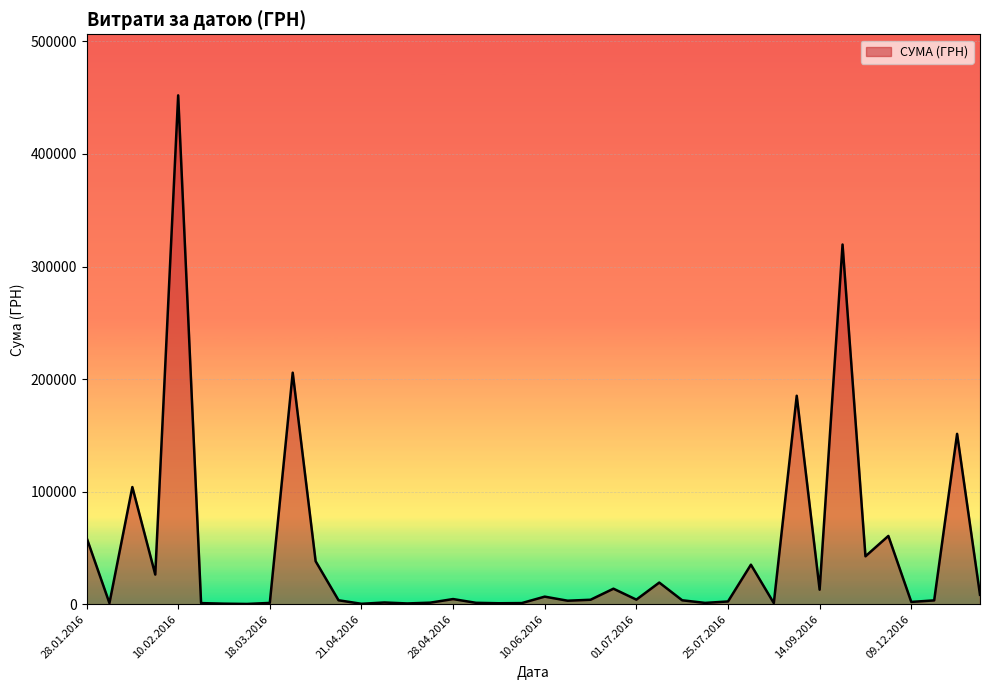

What is the difference between the maximum and minimum values?

451850.0